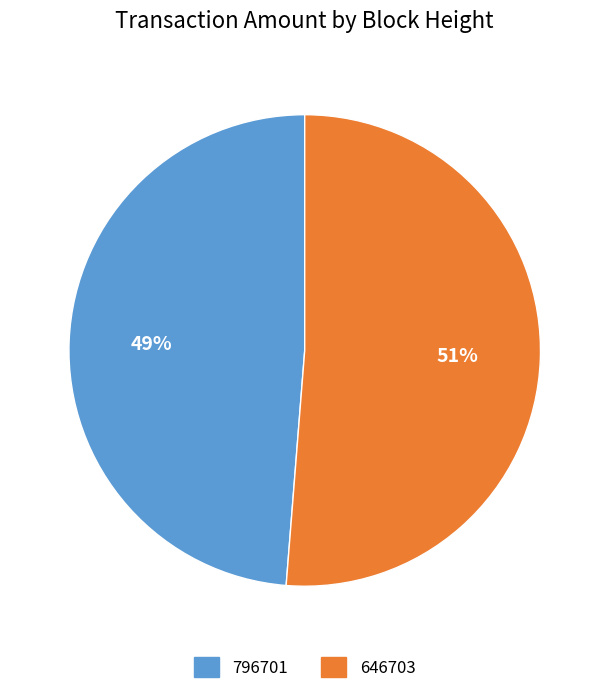

Which has a higher value, 646703 or 796701?

646703